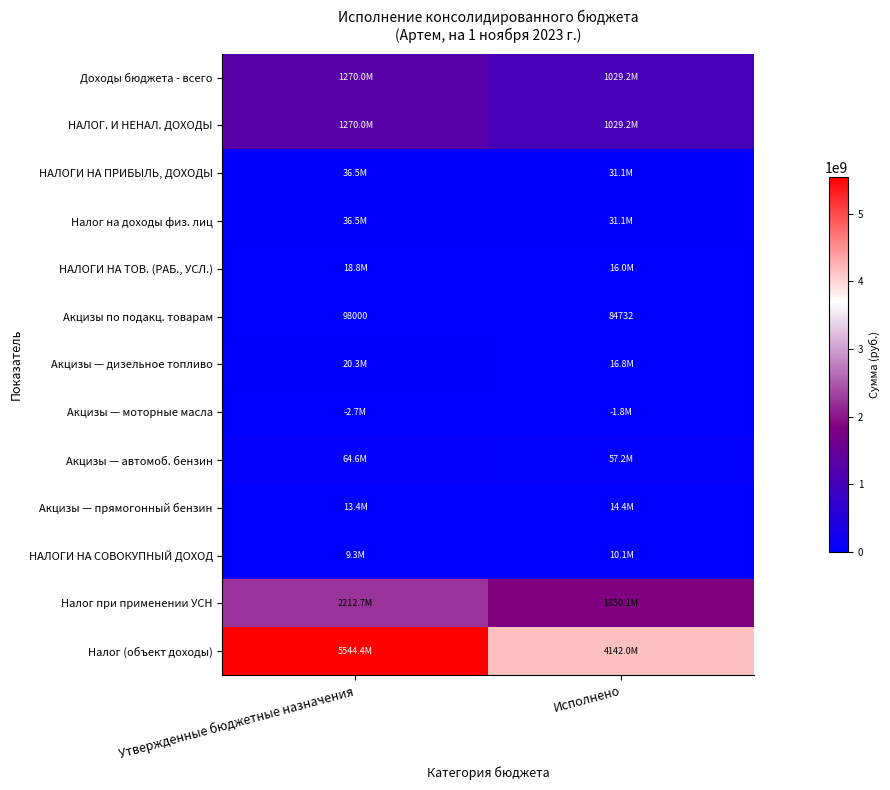

What is the total value across all series at Исполнено?

8225608124.7